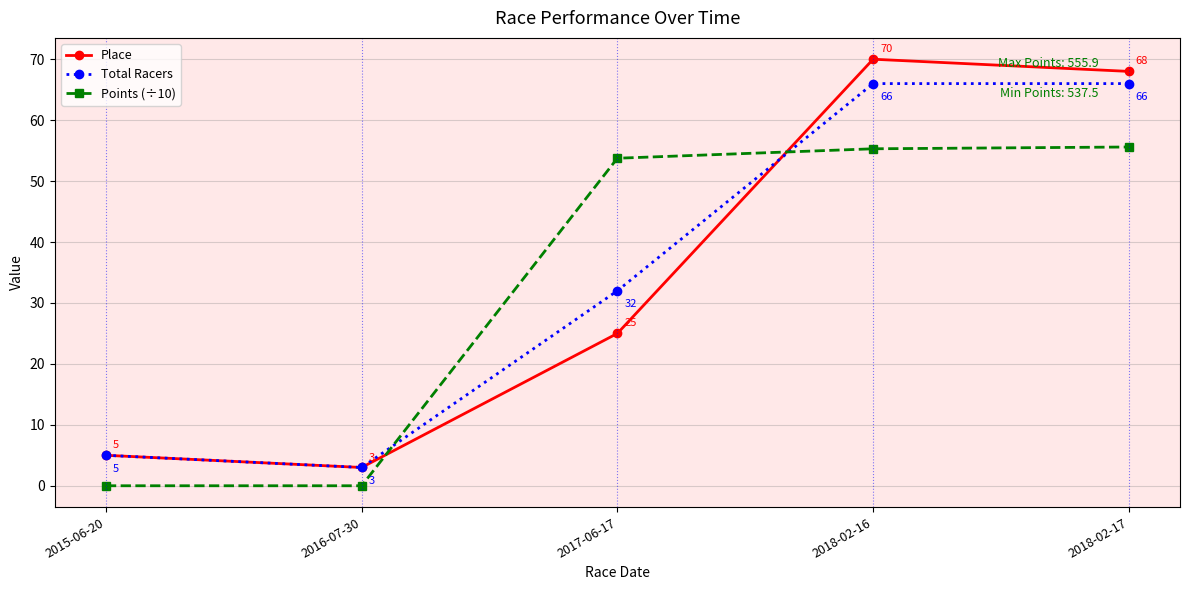

At which label is Points (÷10) closest to 27?

2017-06-17